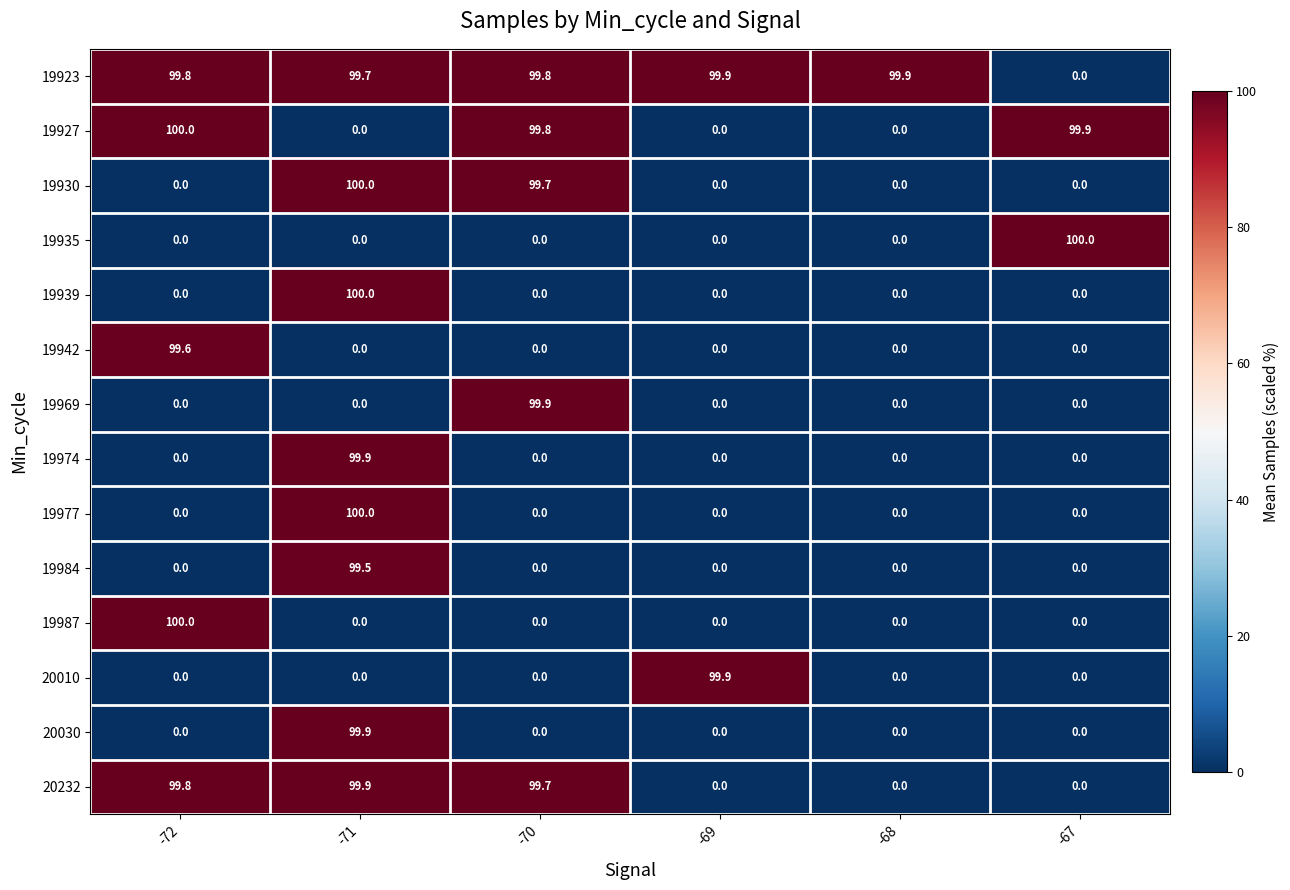

How many distinct data groups are displayed?

14